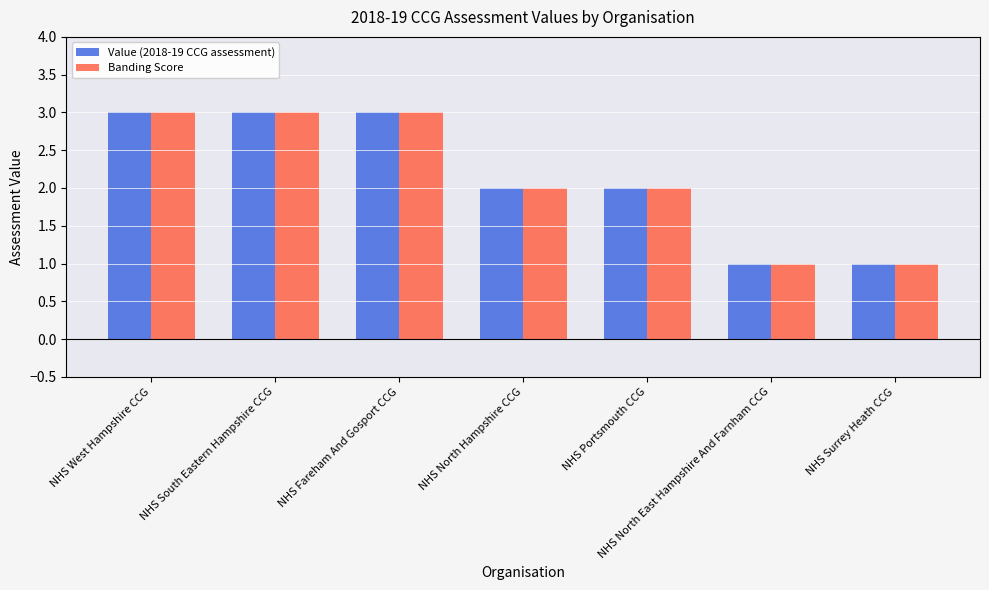

Read the Value (2018-19 CCG assessment) value at NHS Portsmouth CCG.

2